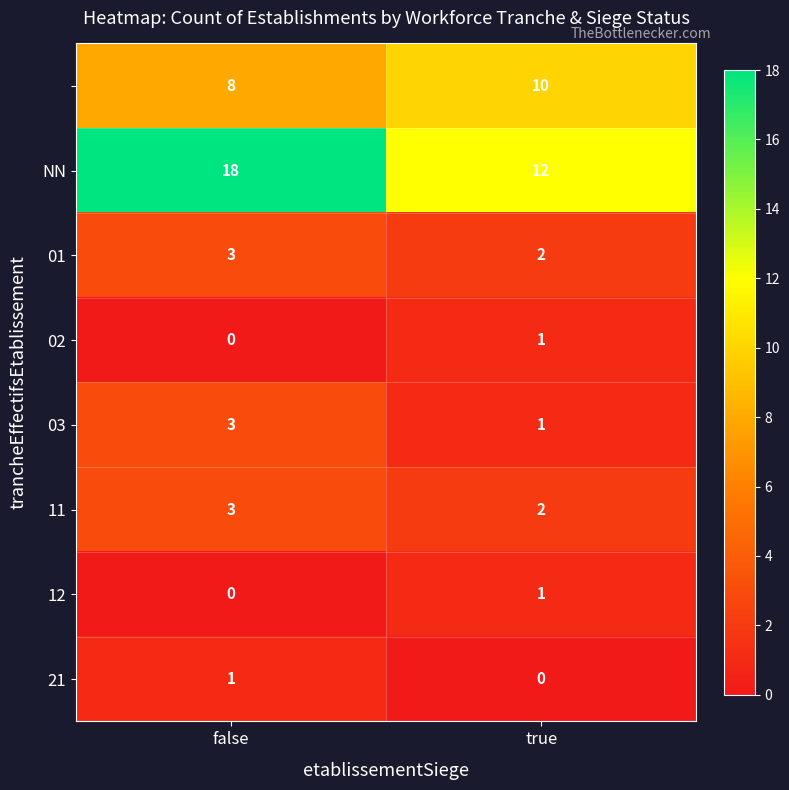

What is the spread (max minus min) of values at true?

12